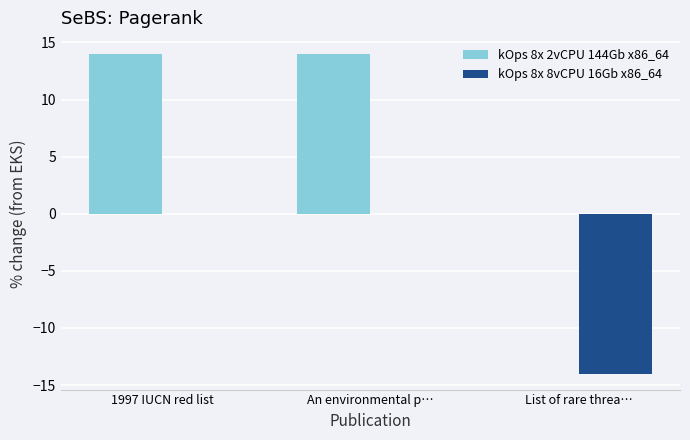

Which series has the largest total across all categories?

kOps 8x 2vCPU 144Gb x86_64